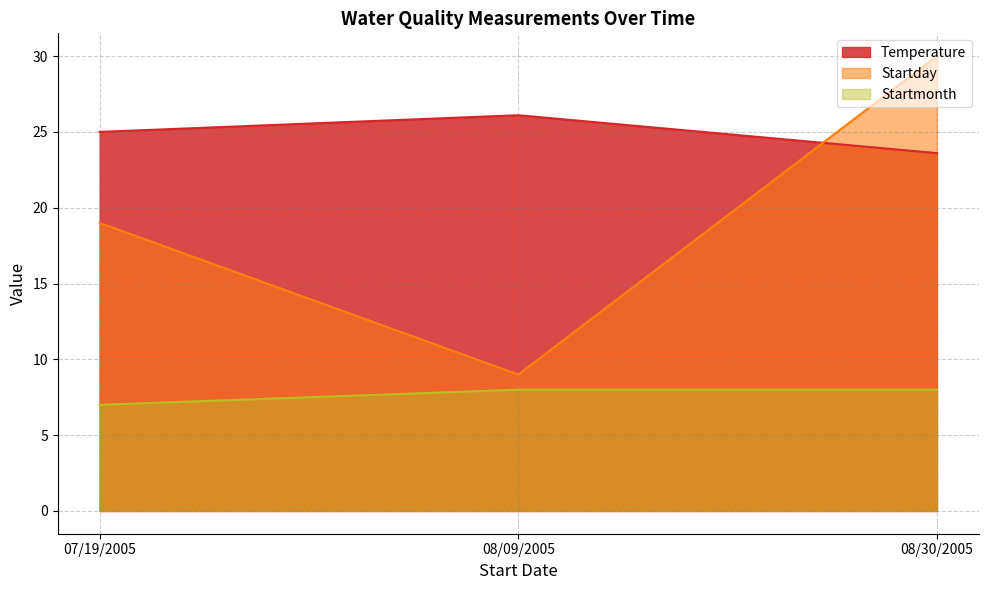

What is the average value of the Temperature series?

24.9